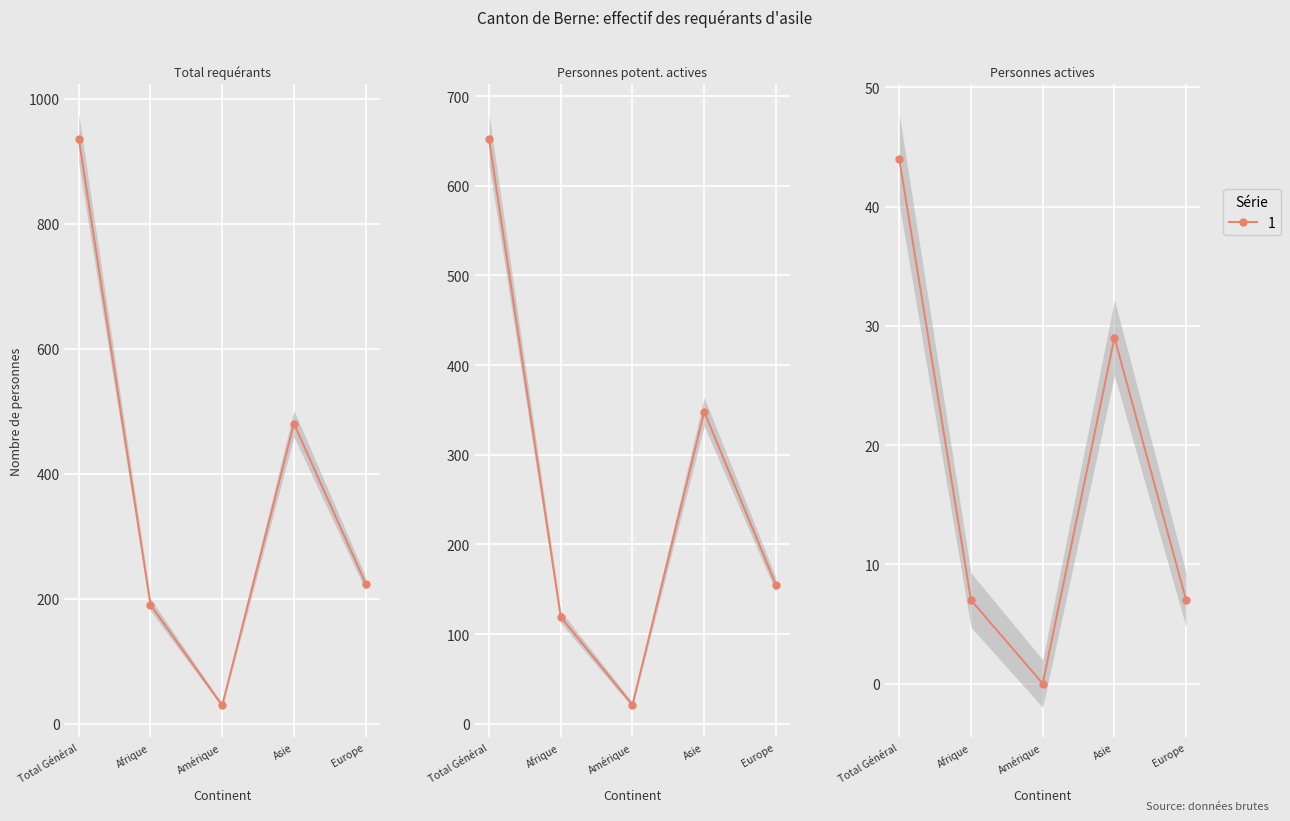

In Personnes actives, how many points are higher than both neighbors (excluding endpoints)?

1